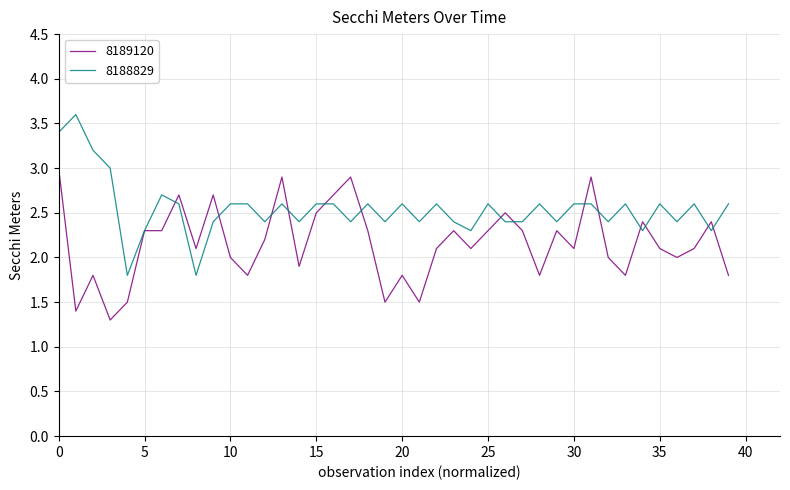

Which series has the largest total across all categories?

8188829